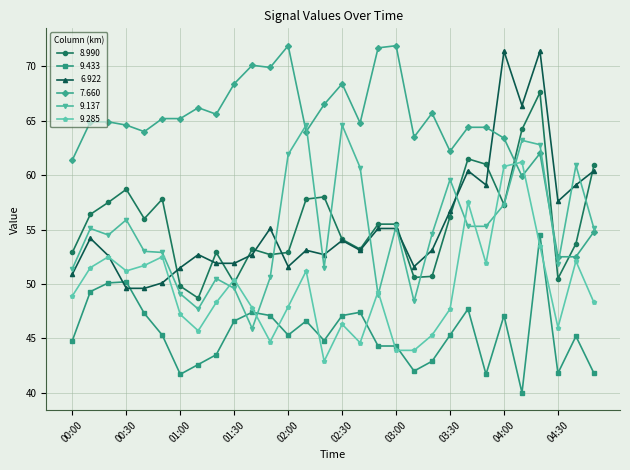

How many times do 7.660 and 6.922 cross each other?

1